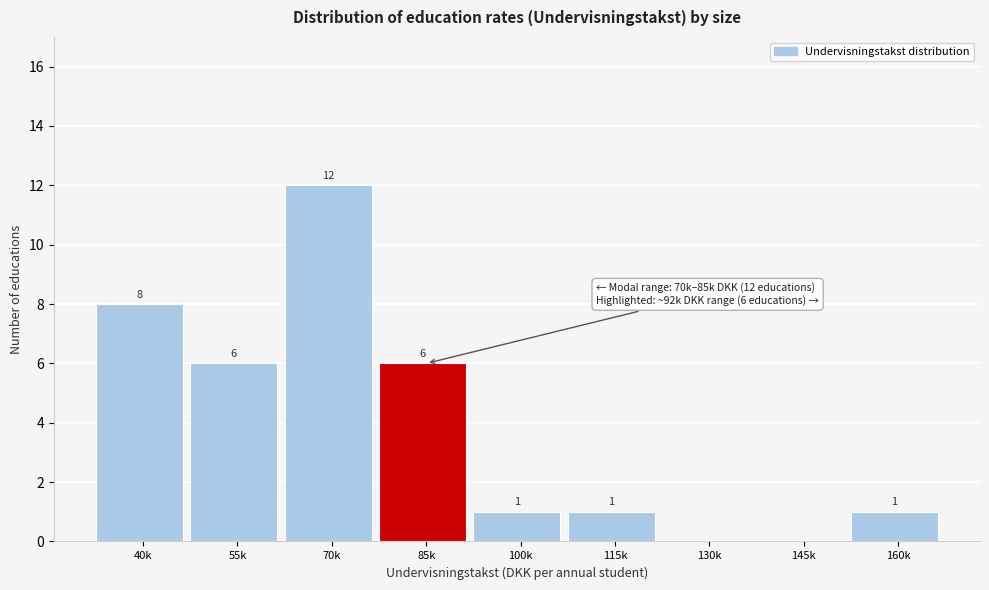

Reading left to right, what are all the values shown in this chart?

40k=8	55k=6	70k=12	85k=6	100k=1	115k=1	130k=0	145k=0	160k=1